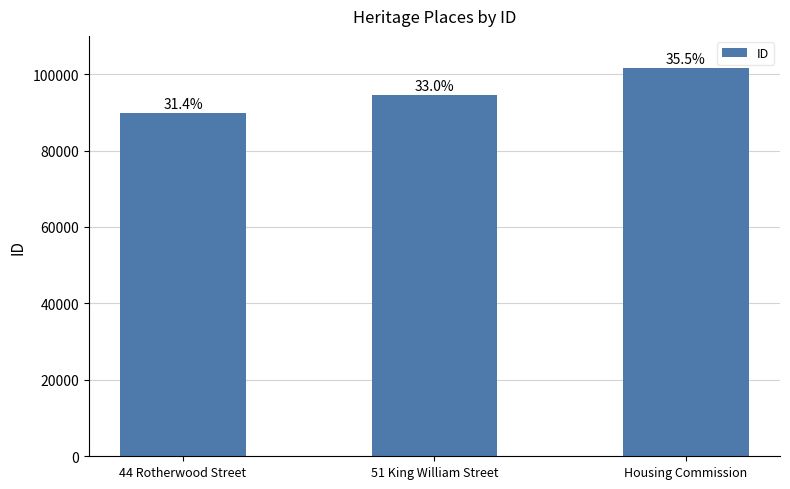

What is the label of the 1st bar from the left?

44 Rotherwood Street